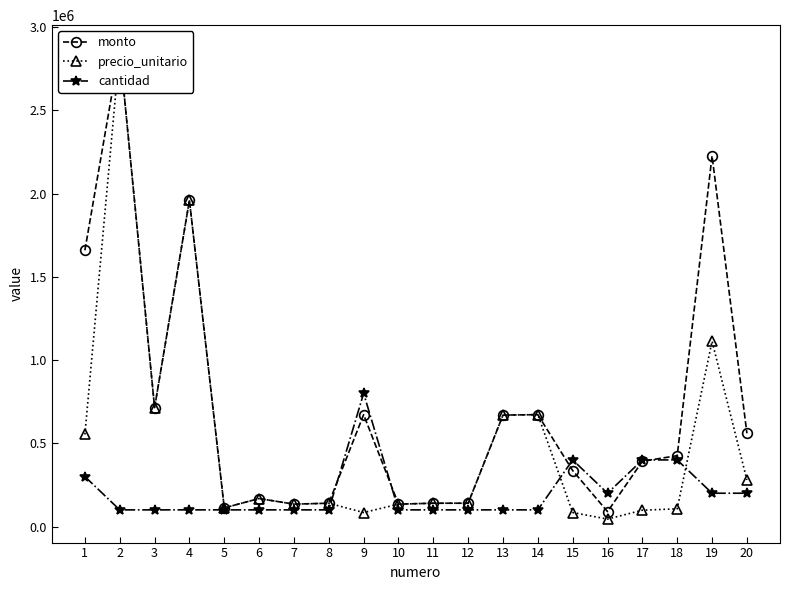

What is the value of the cantidad point at the 6th from the left?

100000